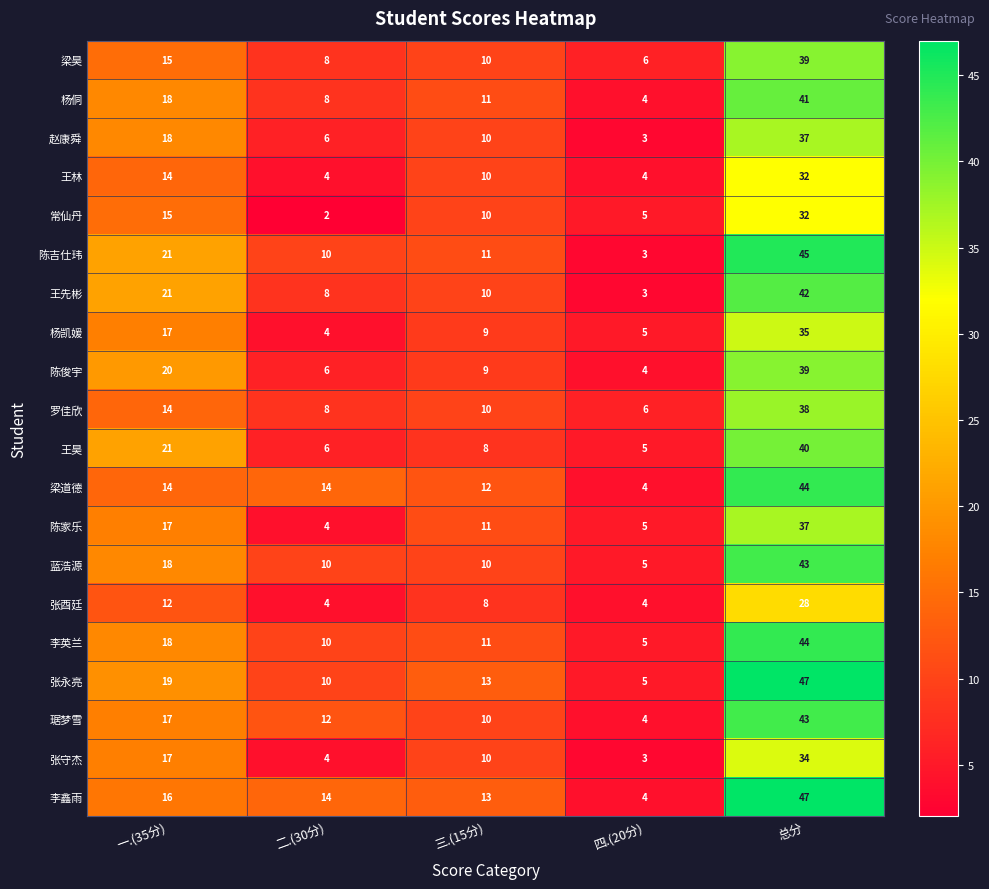

What is the sum of the 陈家乐 values at 总分 and 一.(35分)?

54